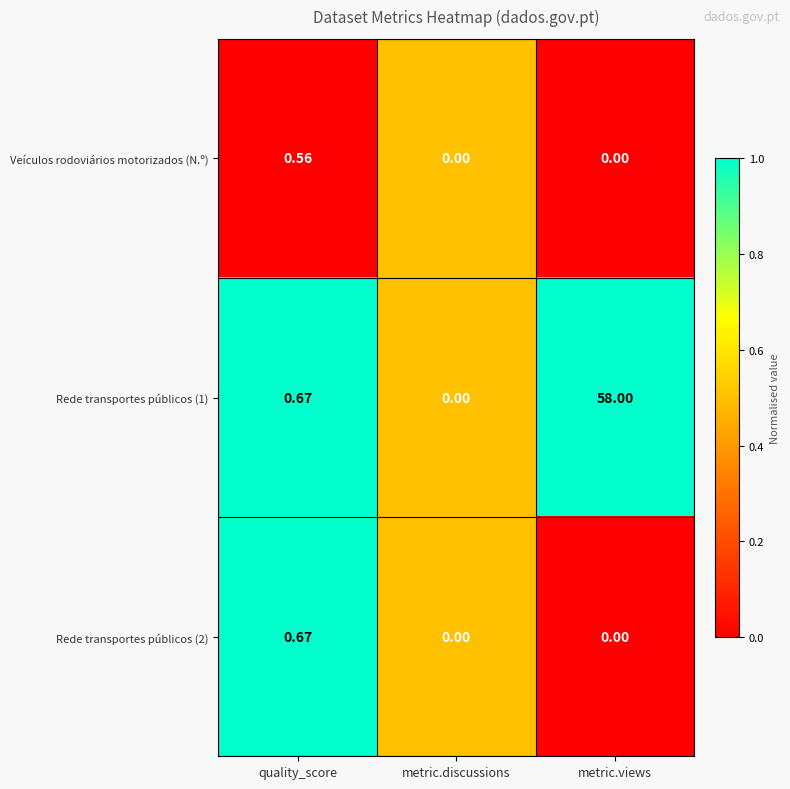

How many values in Rede transportes públicos (2) are above zero?

1